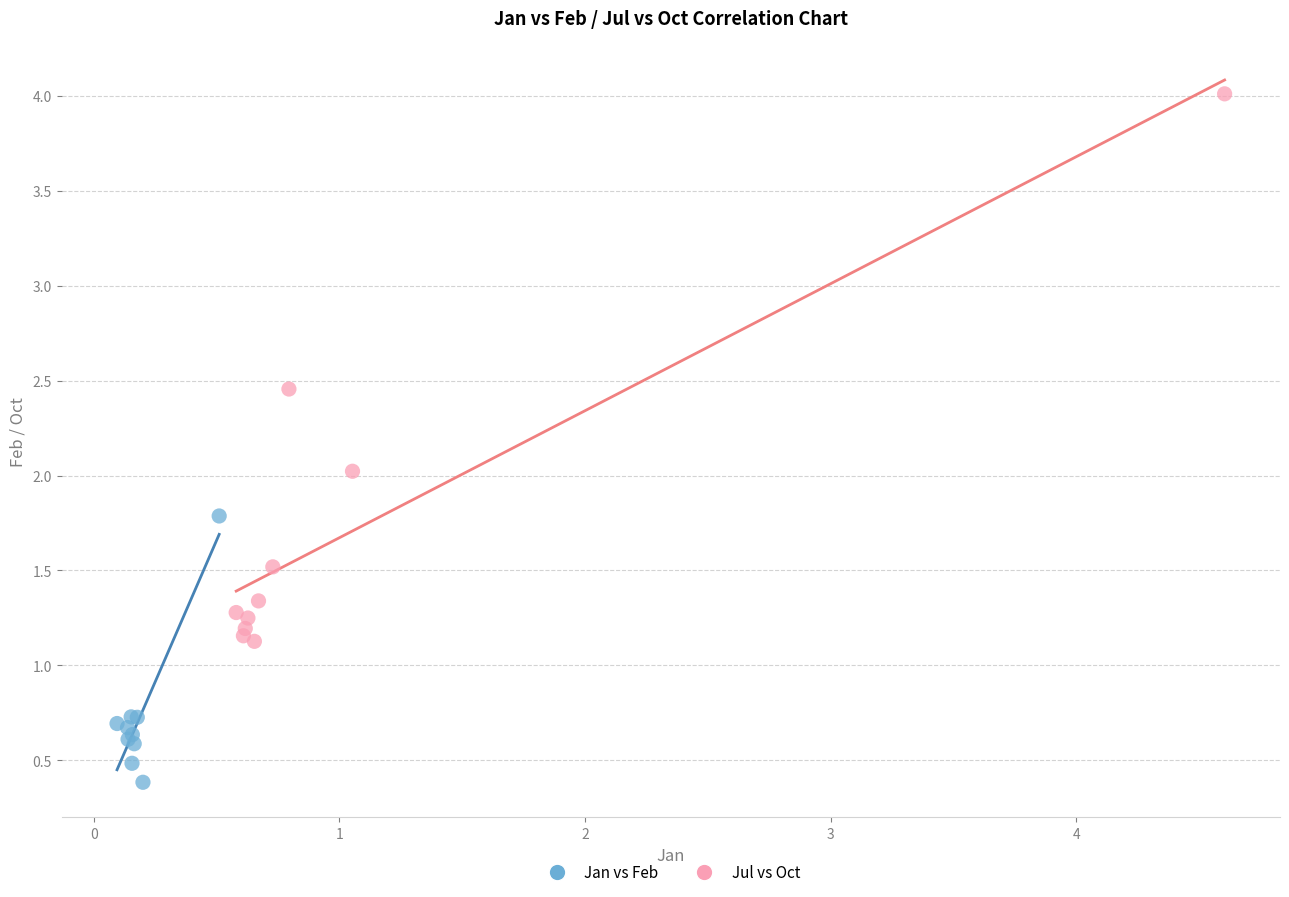

Which series contains the lowest Y value?

Jan vs Feb